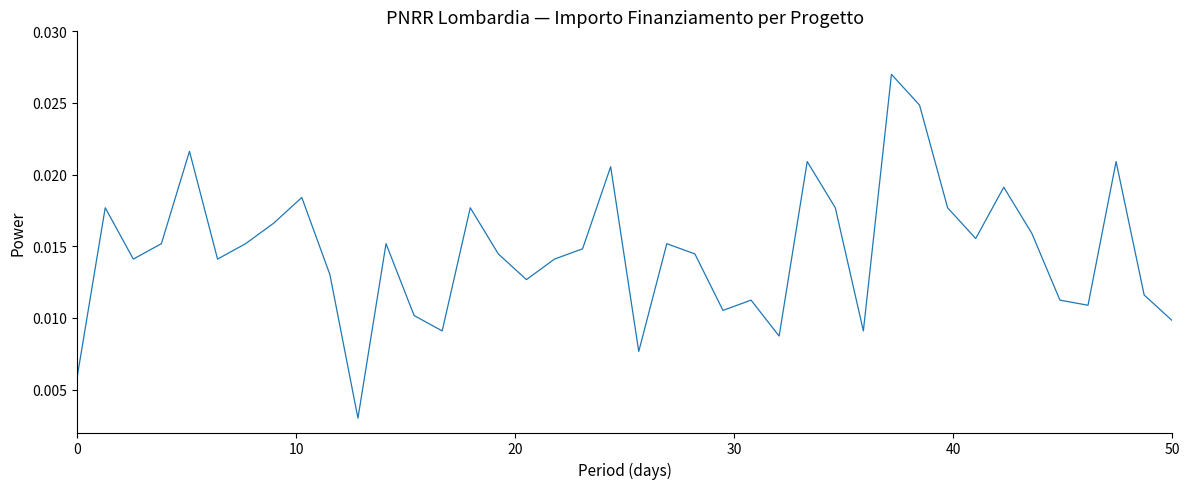

Is this an area chart (filled region under the line)?

No